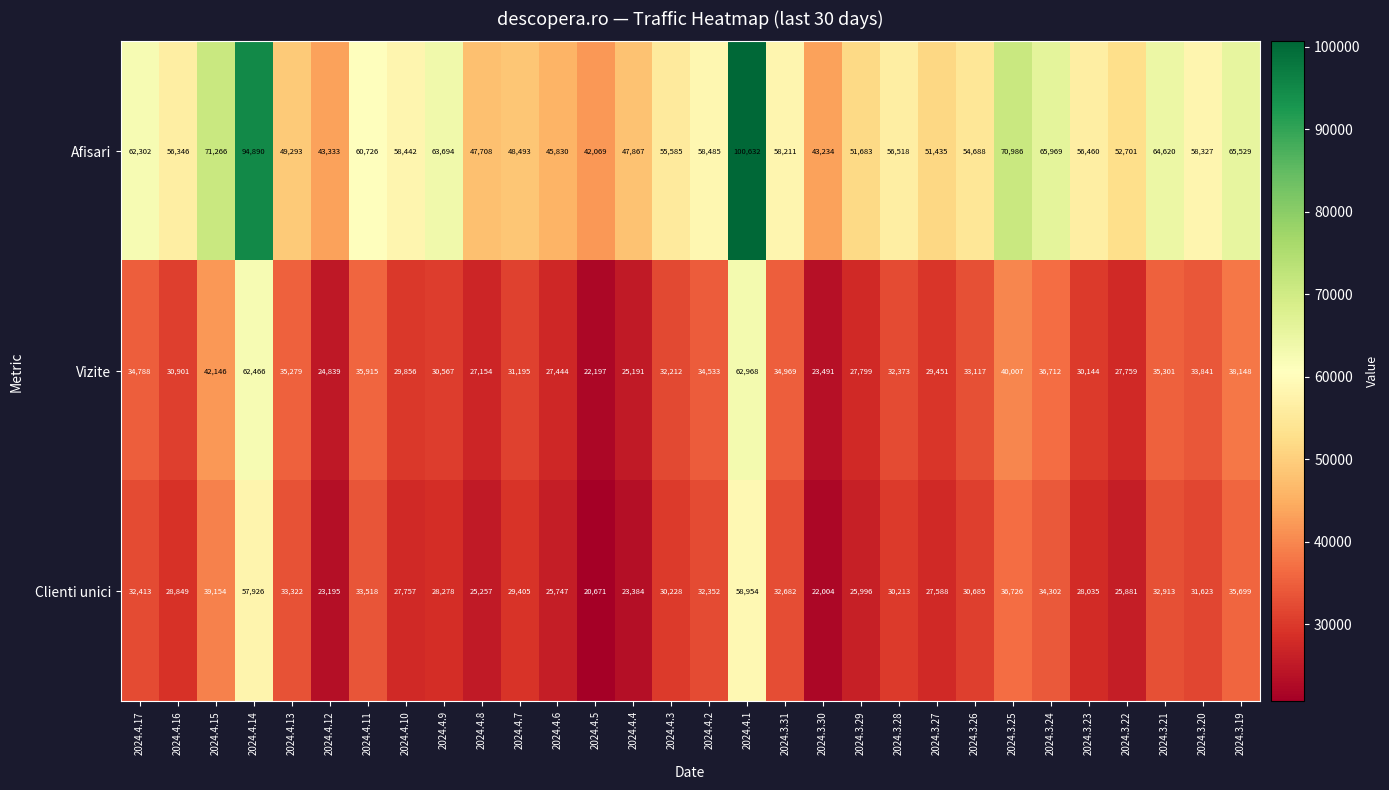

Rank the categories by Vizite value from highest to lowest.

2024.4.1, 2024.4.14, 2024.4.15, 2024.3.25, 2024.3.19, 2024.3.24, 2024.4.11, 2024.3.21, 2024.4.13, 2024.3.31, 2024.4.17, 2024.4.2, 2024.3.20, 2024.3.26, 2024.3.28, 2024.4.3, 2024.4.7, 2024.4.16, 2024.4.9, 2024.3.23, 2024.4.10, 2024.3.27, 2024.3.29, 2024.3.22, 2024.4.6, 2024.4.8, 2024.4.4, 2024.4.12, 2024.3.30, 2024.4.5